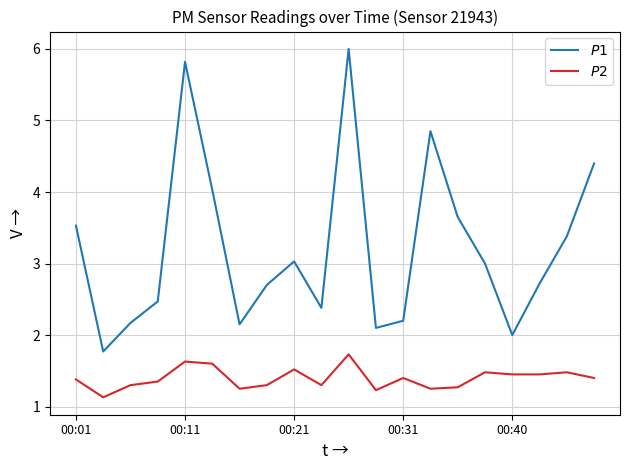

What is the maximum value shown in the chart?

6.0